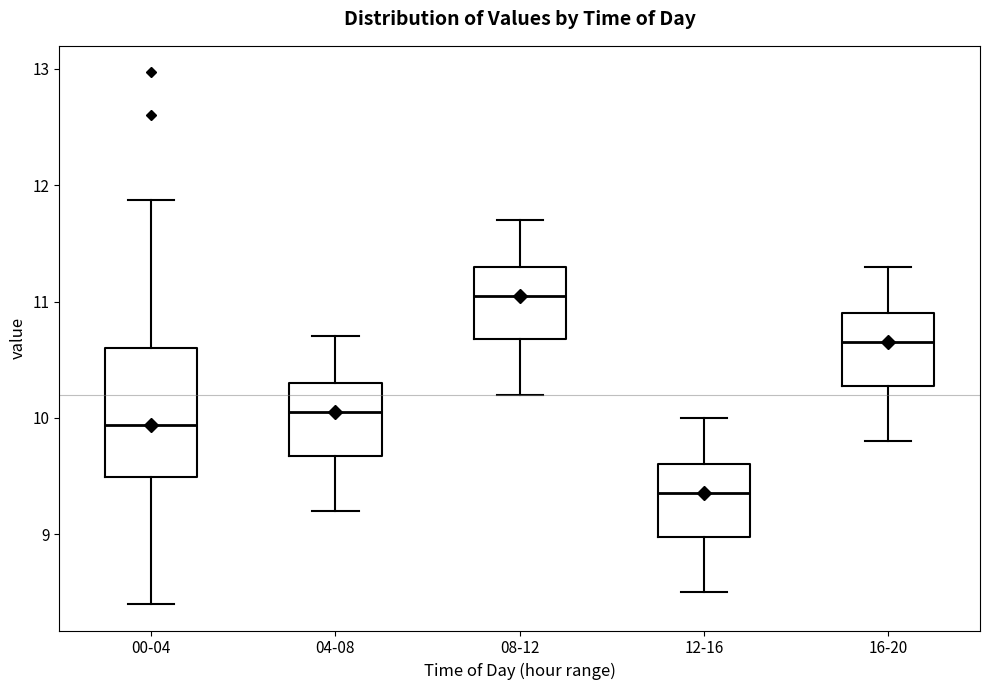

Where is the upper edge of the box for 00-04 on the y-axis? The values are not printed on the chart, so give them approximately, as read against the axis.

10.6